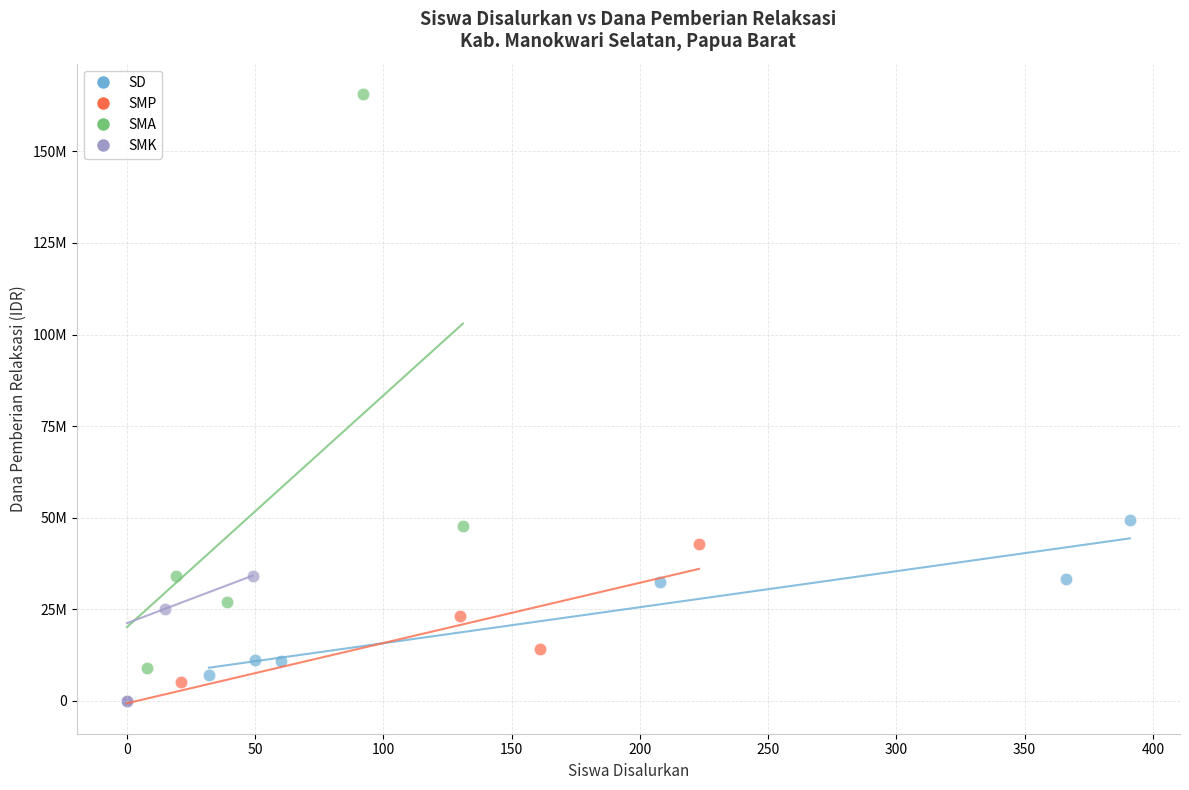

What are all the series names shown in the legend?

SD, SMP, SMA, SMK